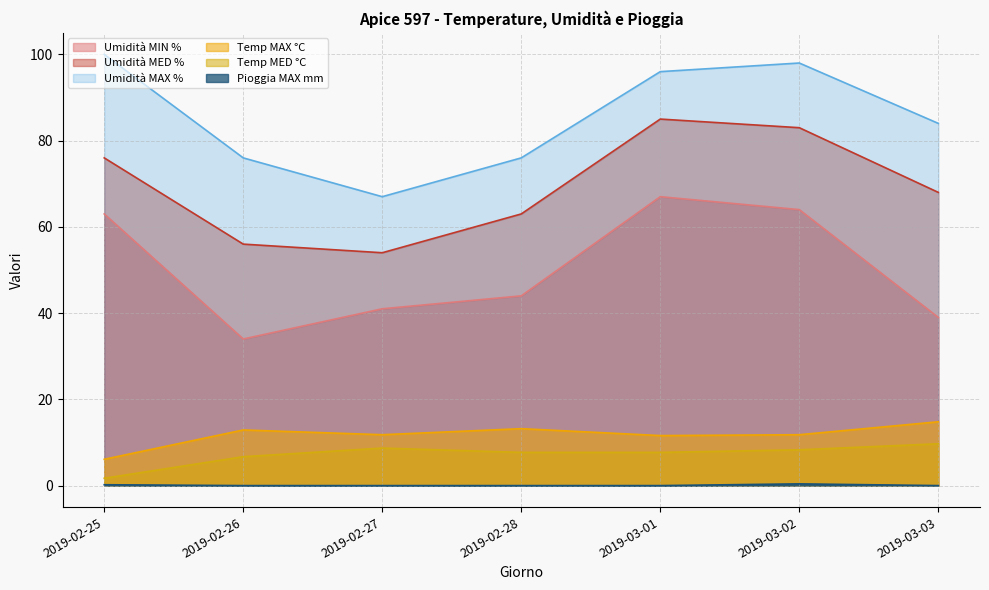

At which label does Umidità MIN % first exceed 44?

2019-02-25